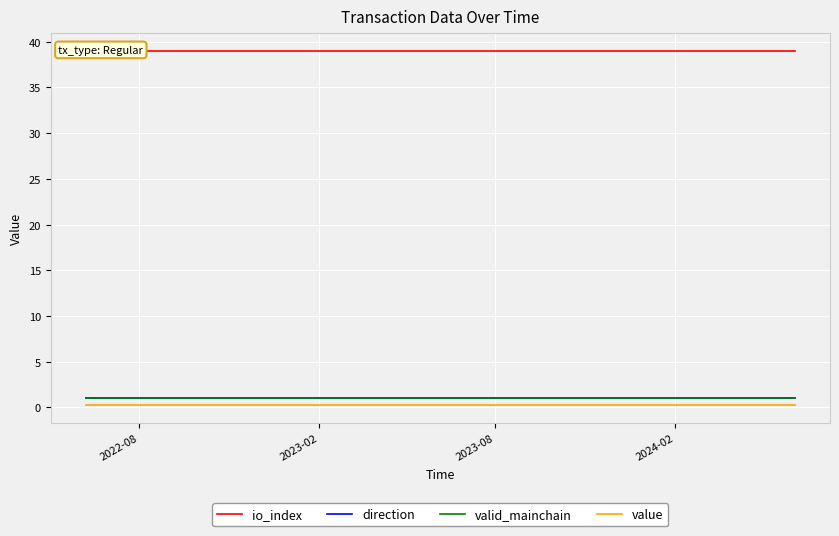

True or false: valid_mainchain and direction intersect in this chart.

False